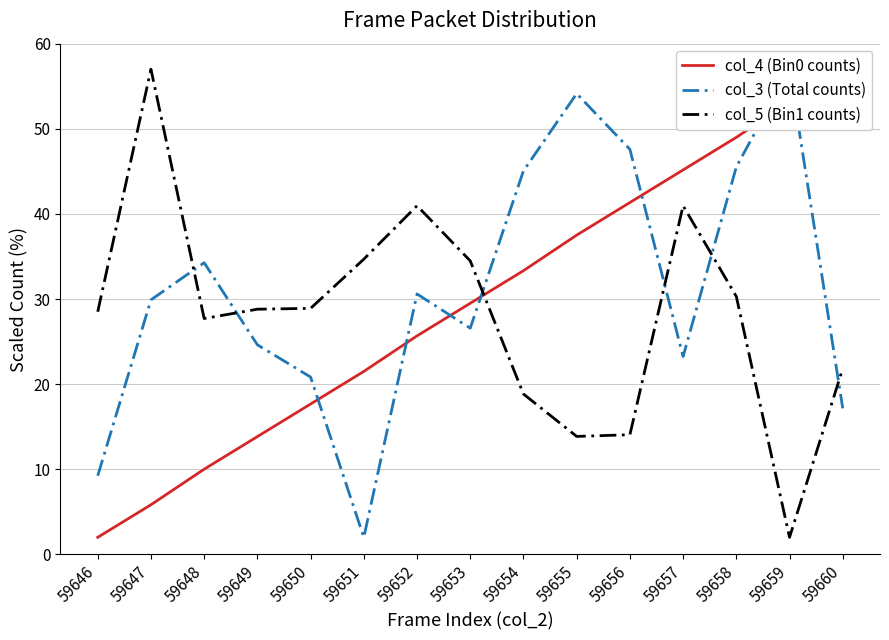

What is the minimum value shown in the chart?

2.0